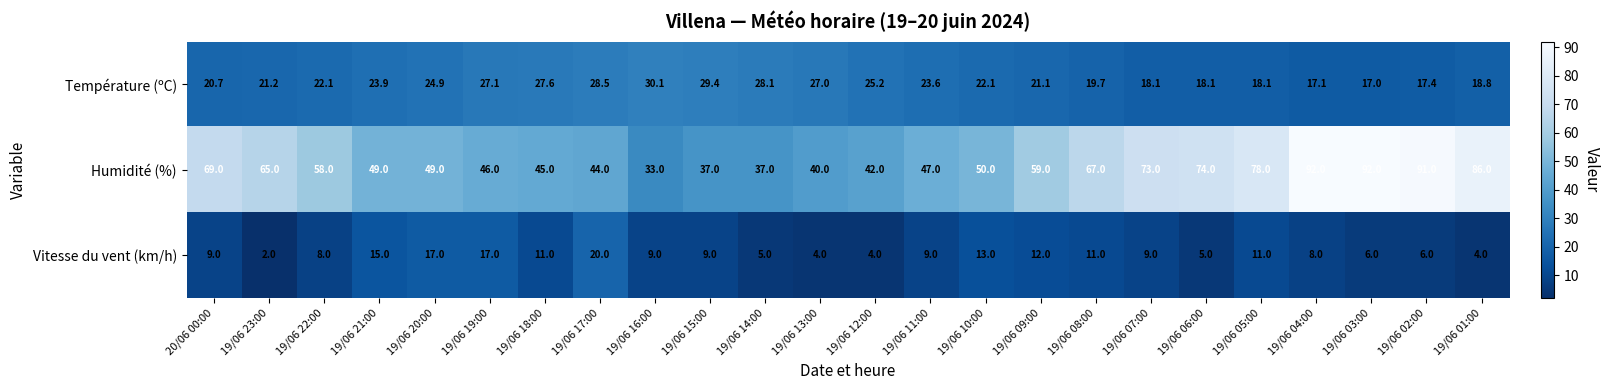

Rank the series at 19/06 07:00 from highest to lowest value.

Humidité (%), Température (ºC), Vitesse du vent (km/h)